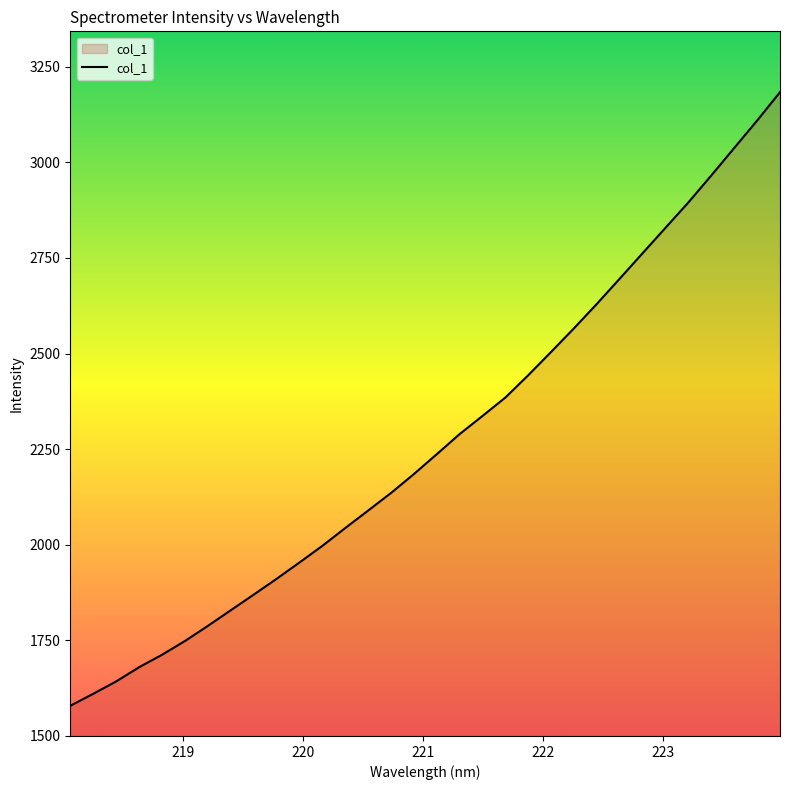

How many lines are shown in the chart?

1